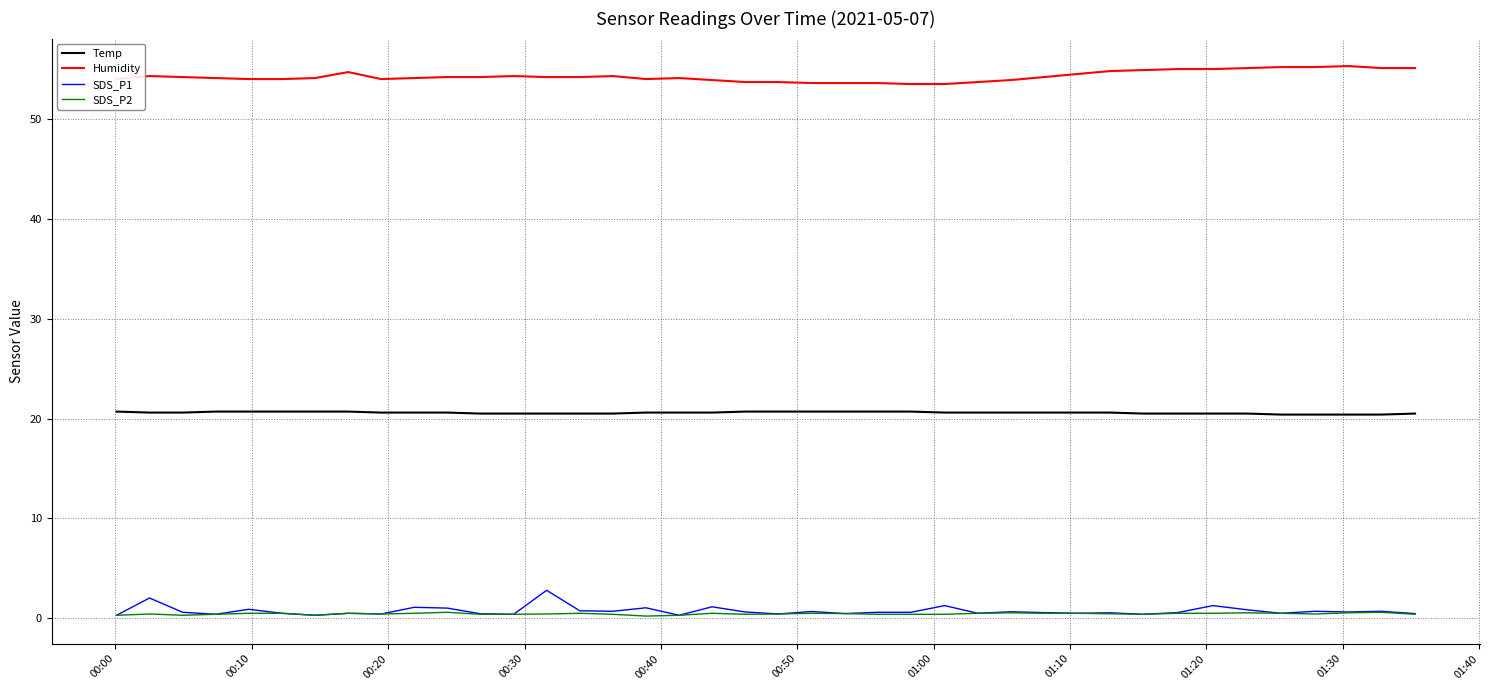

Which series has the largest total across all categories?

Humidity